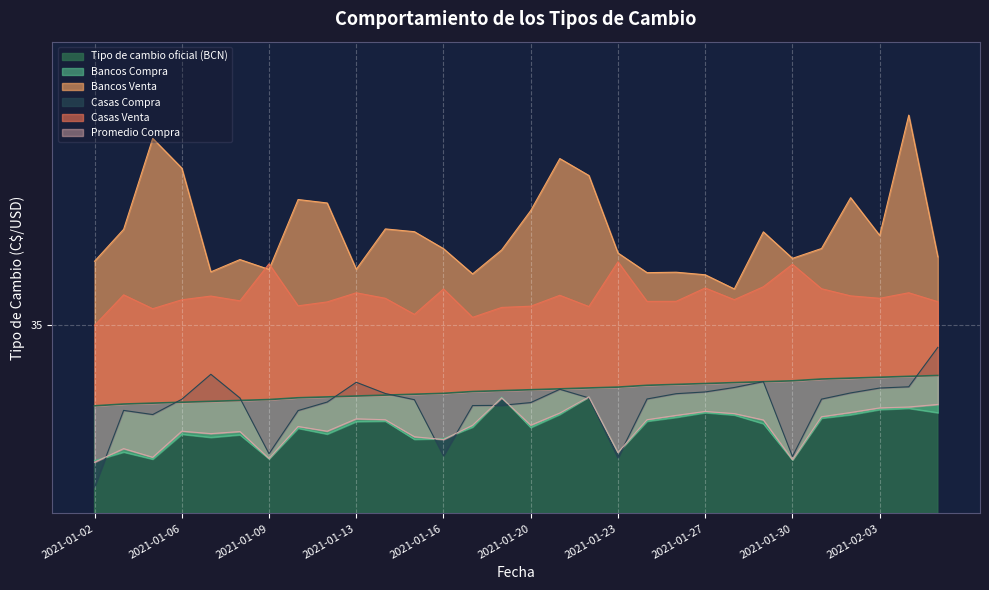

True or false: Casas Venta has more than 2 points higher than both neighbors.

True